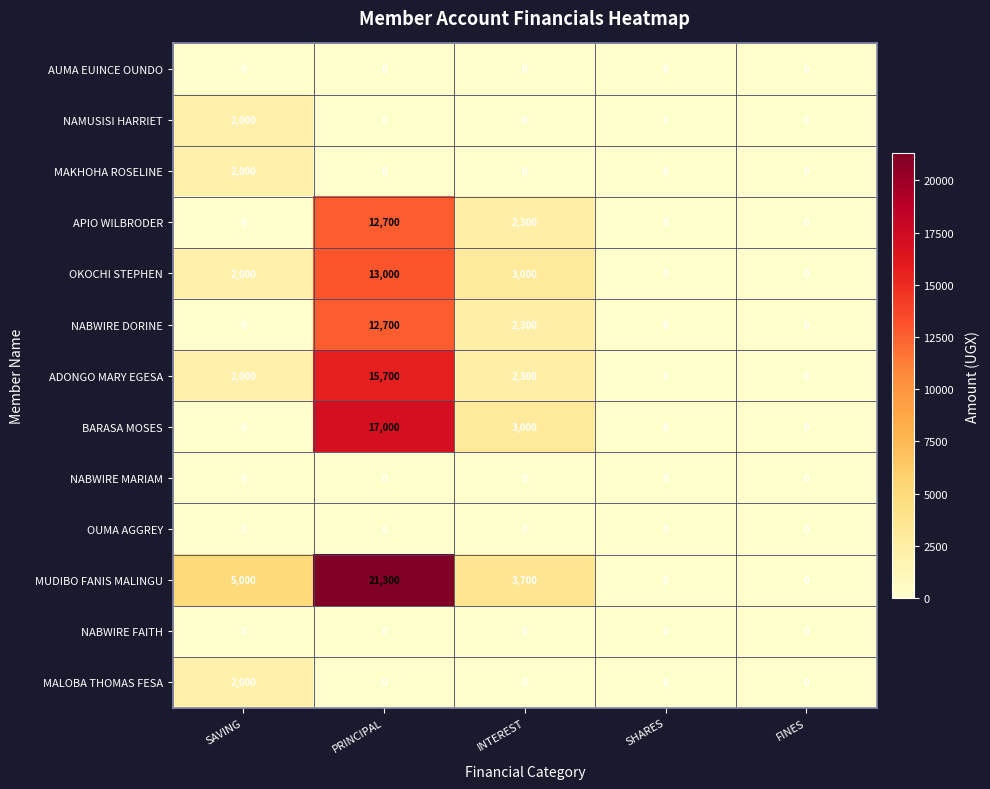

The ADONGO MARY EGESA series shows -5227 at FINES. True or false?

False